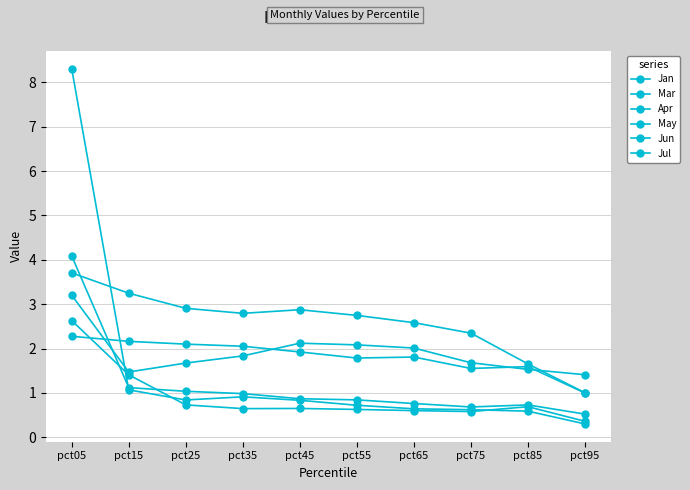

Rank the series at pct25 from lowest to highest value.

Jul, Jan, Jun, Apr, May, Mar